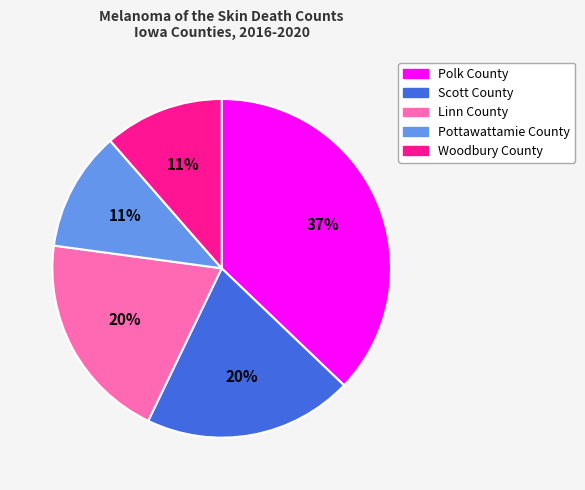

How many segments does this pie chart have?

5